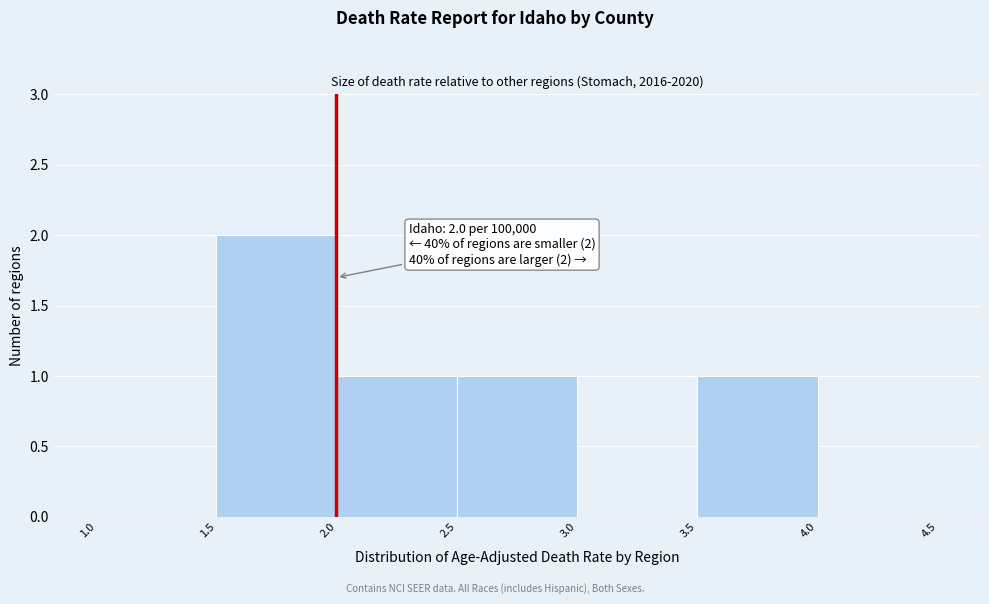

Over which range of the x-axis is the bar tallest?

1.5 to 2.0